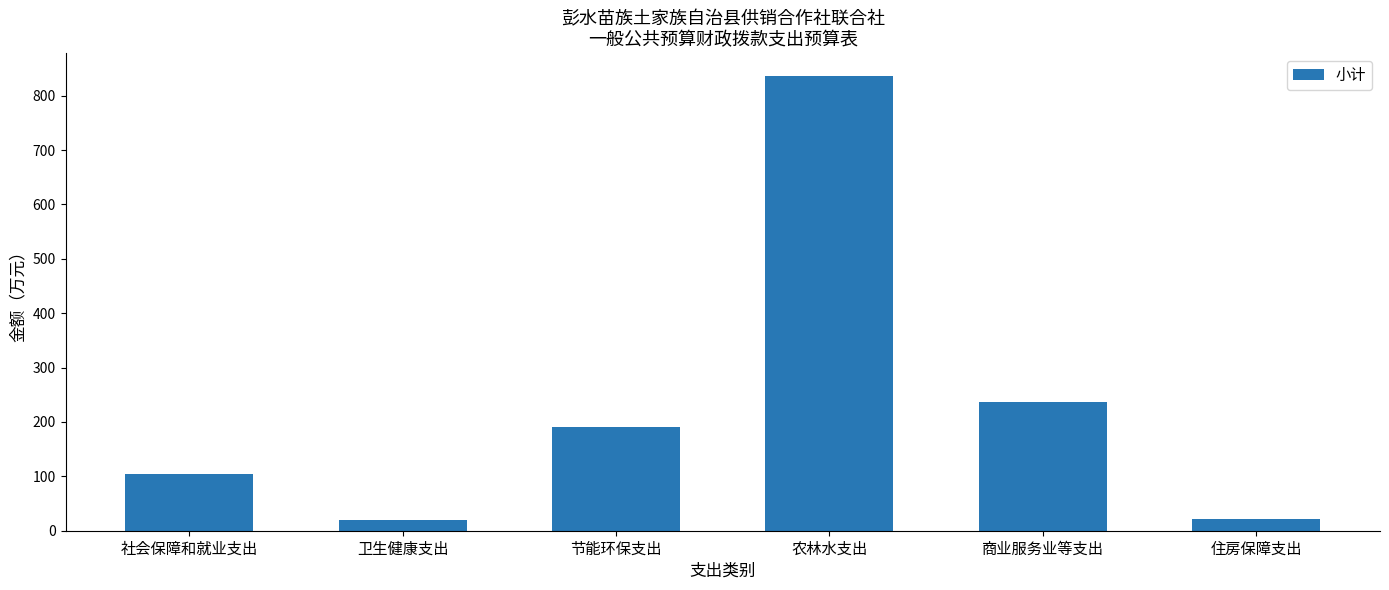

Approximately how many times larger is the value at 节能环保支出 compared to 商业服务业等支出?

0.8